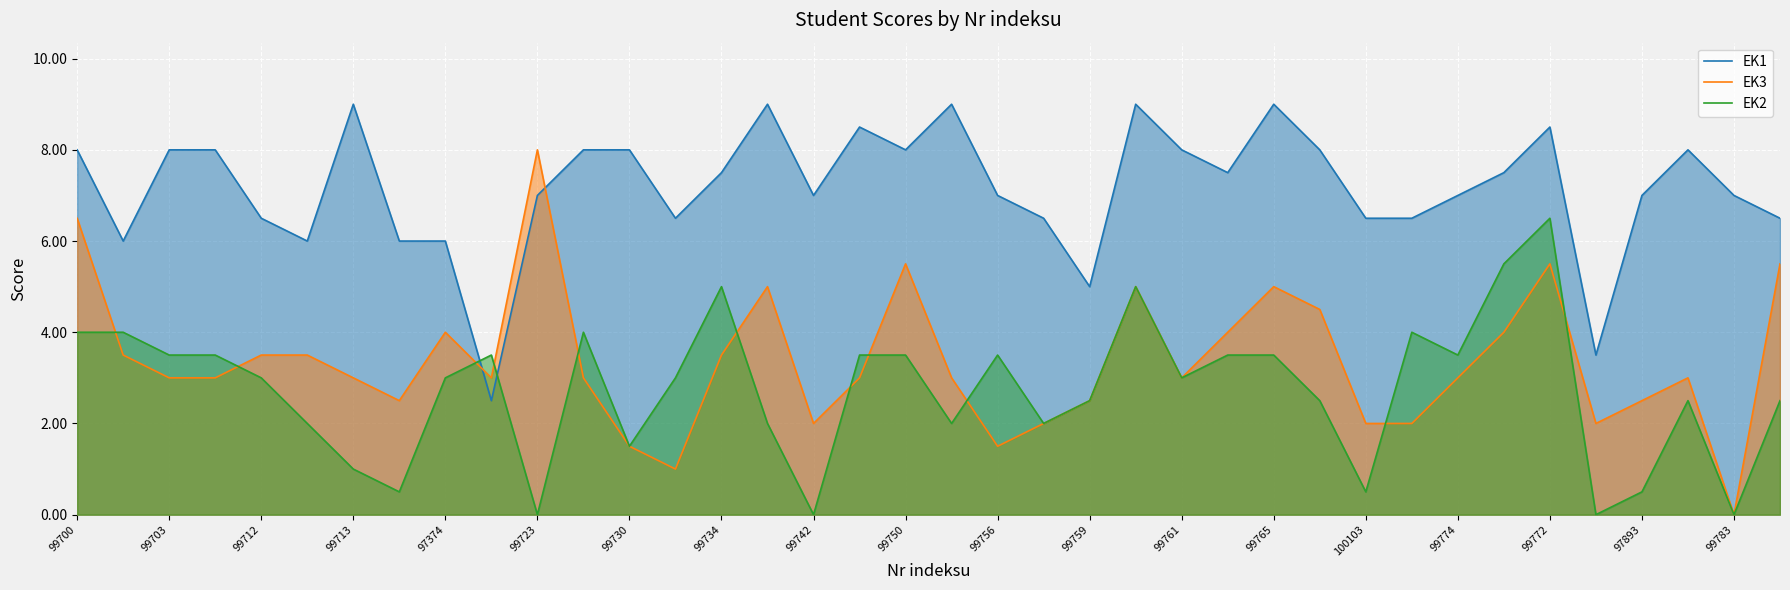

Which series has the largest range (max minus min)?

EK3